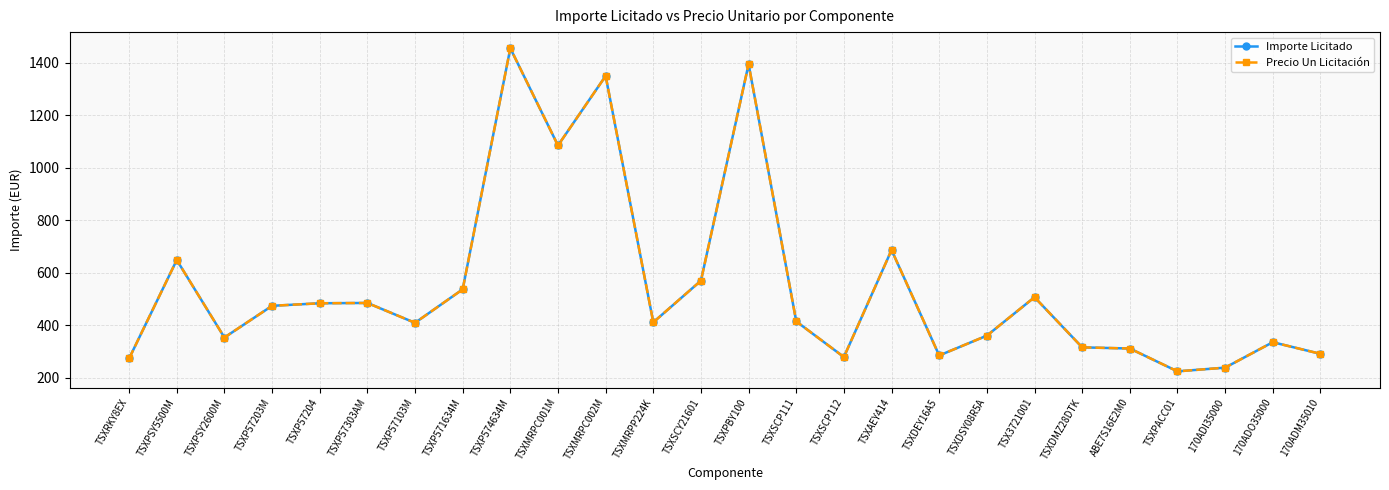

What is the sum of all Precio Un Licitación values?

14192.7